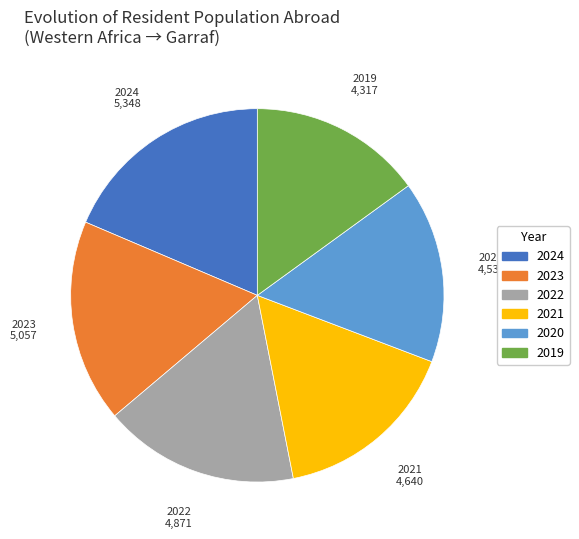

Between 2021 and 2022, which is larger?

2022